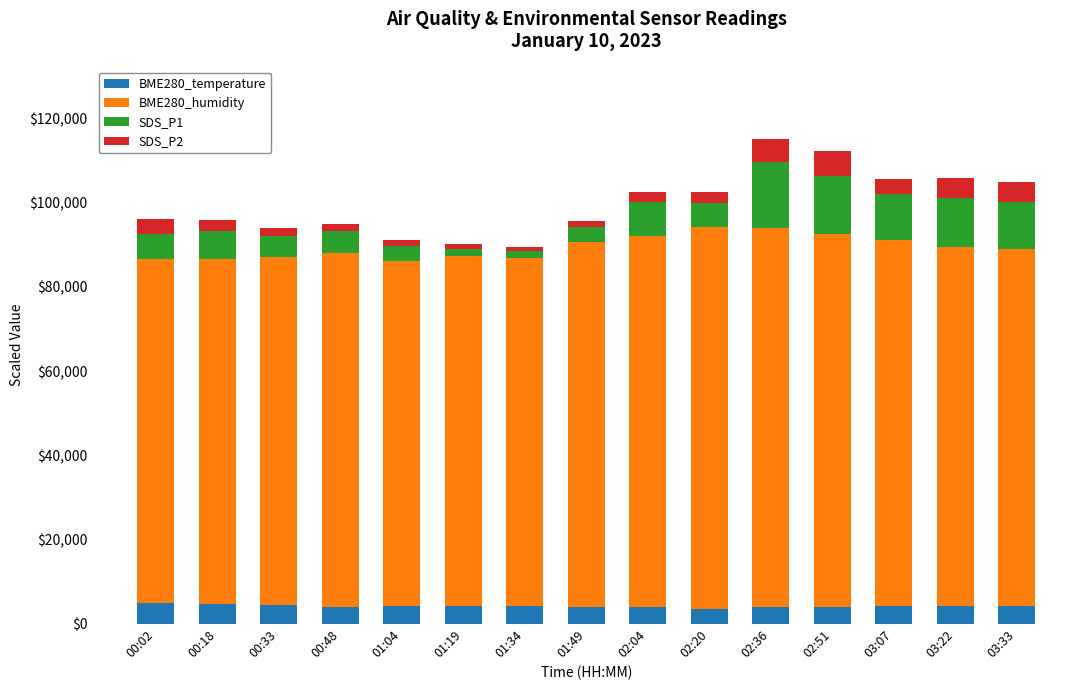

What is the highest value of the BME280_temperature series?

4970.0